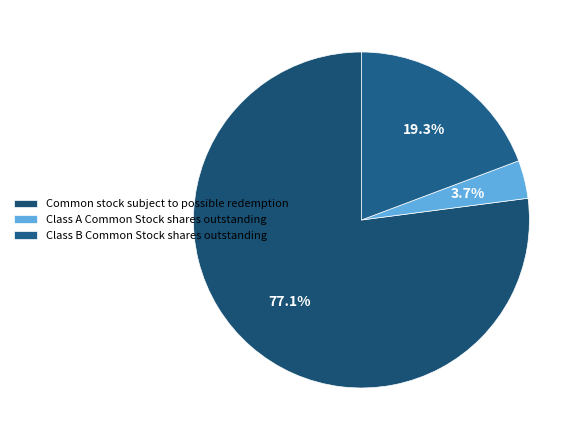

Which category has the biggest portion of the pie?

Common stock subject to possible redemption